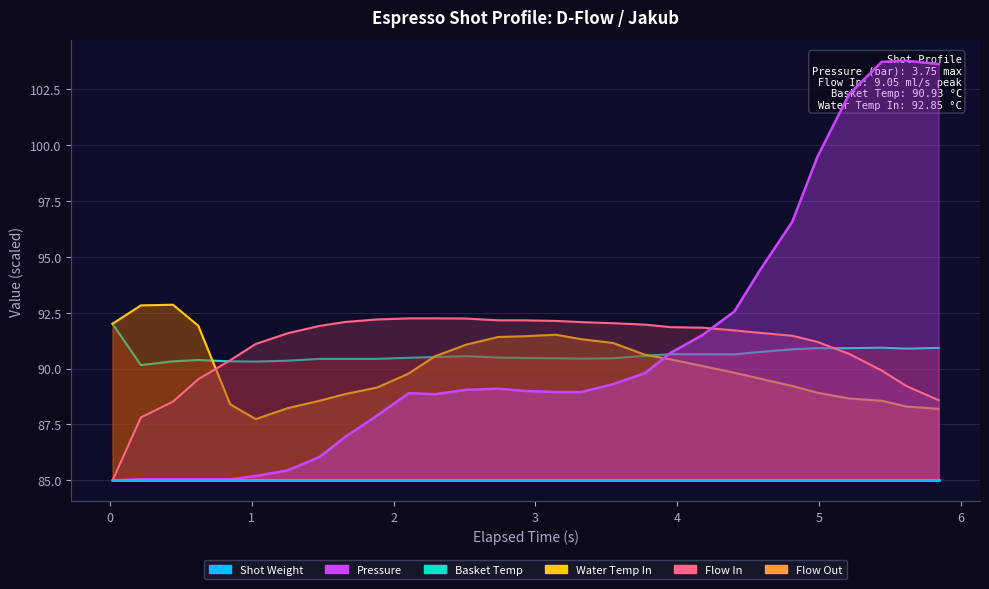

What is the sum of all Water Temp In values?

2611.1